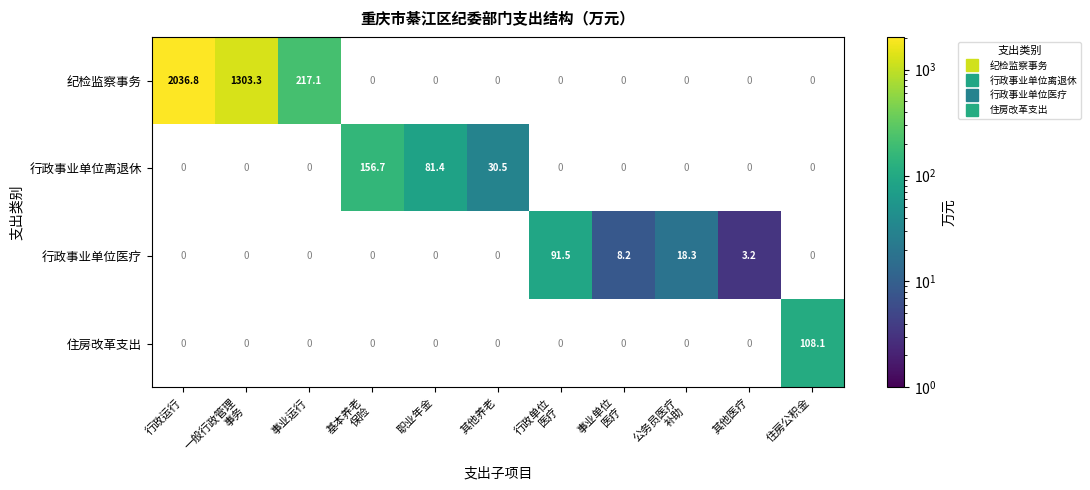

The 行政事业单位离退休 series shows 135.7 at 职业年金. True or false?

False